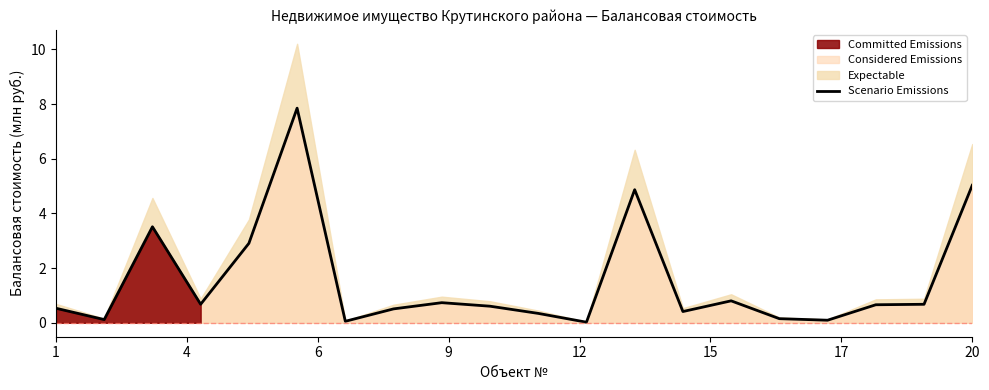

Is it true that the value at 9 is 0.7?

True